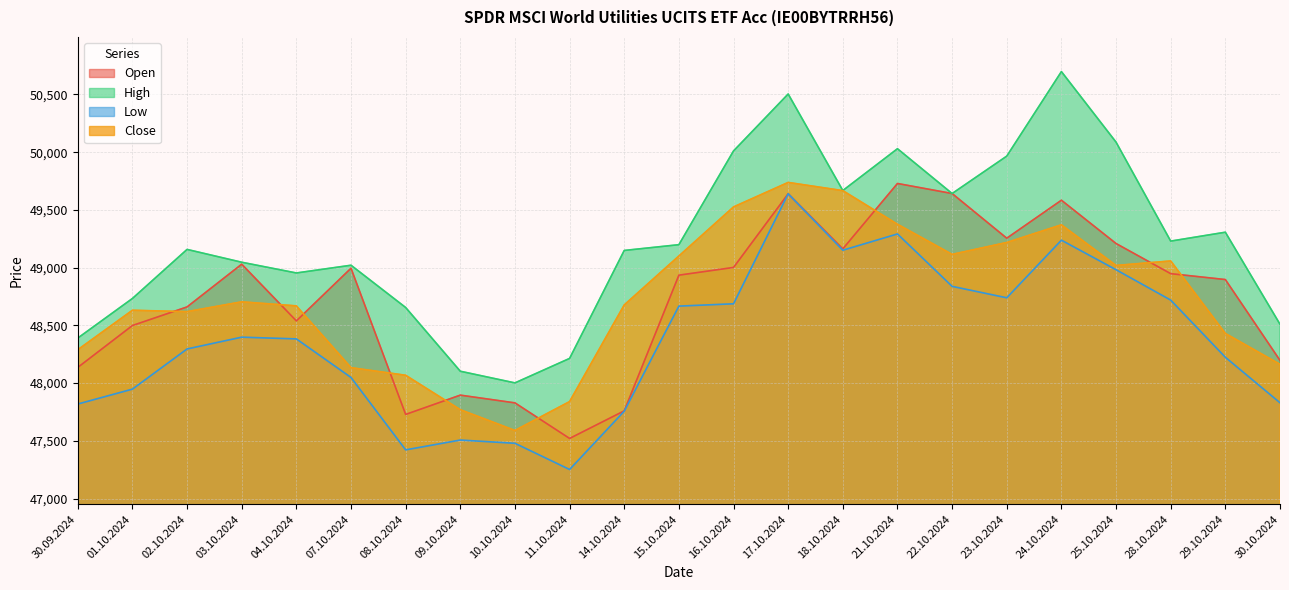

True or false: Low has a value of 14424 at 09.10.2024.

False